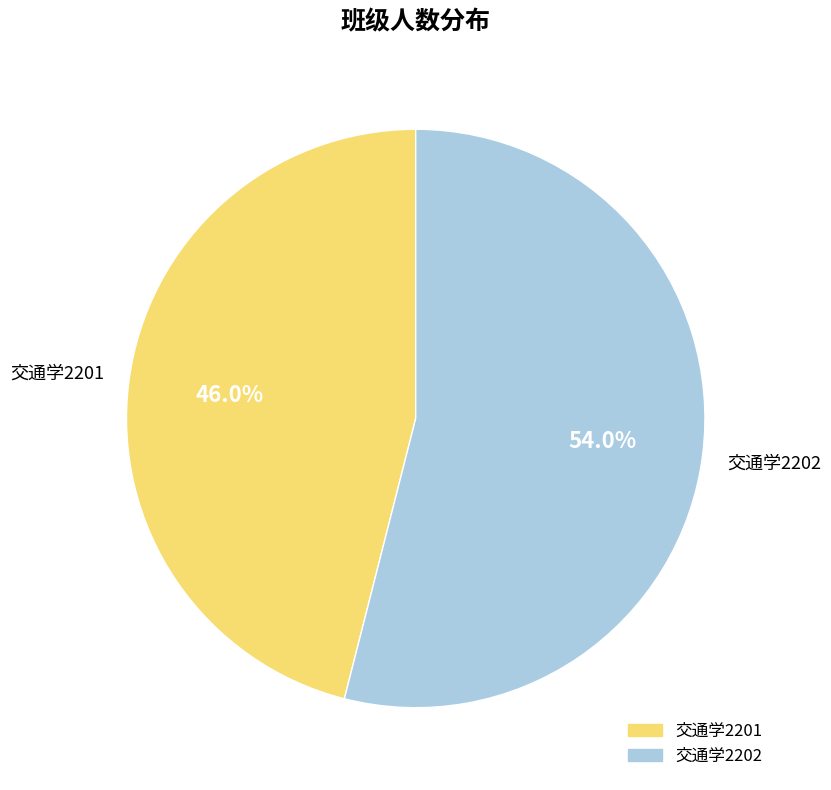

How many slices are in this pie chart?

2